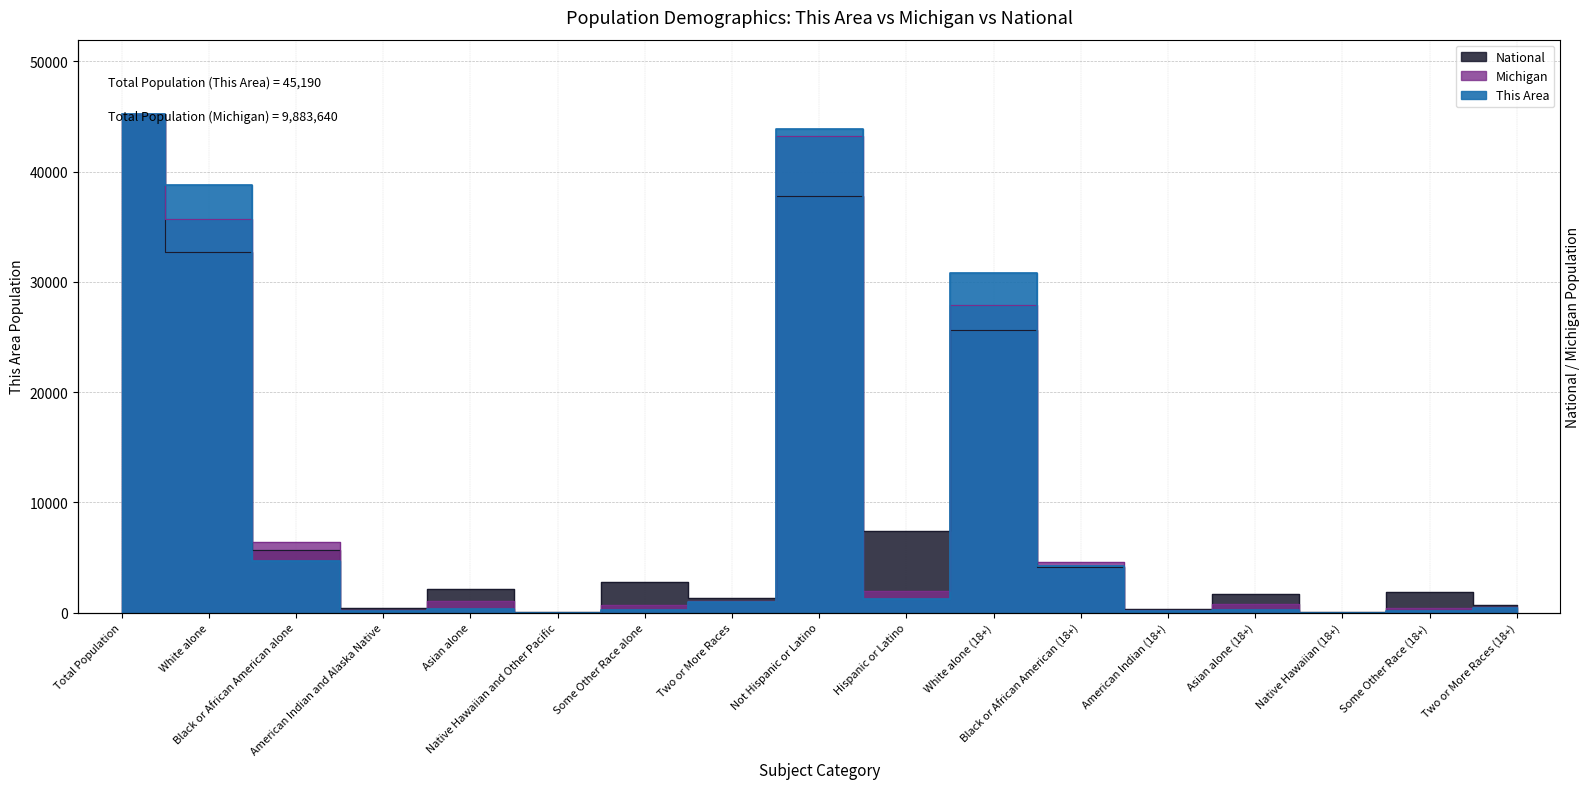

Where does the National series first go above 2147?

Total Population